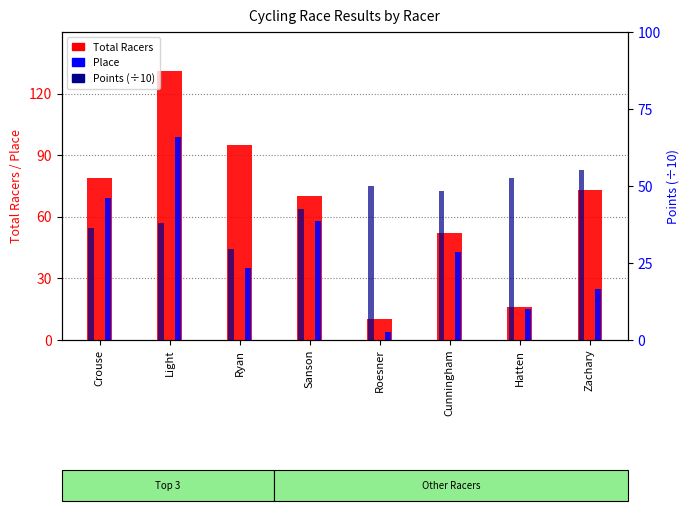

How many bars are there in total?

24